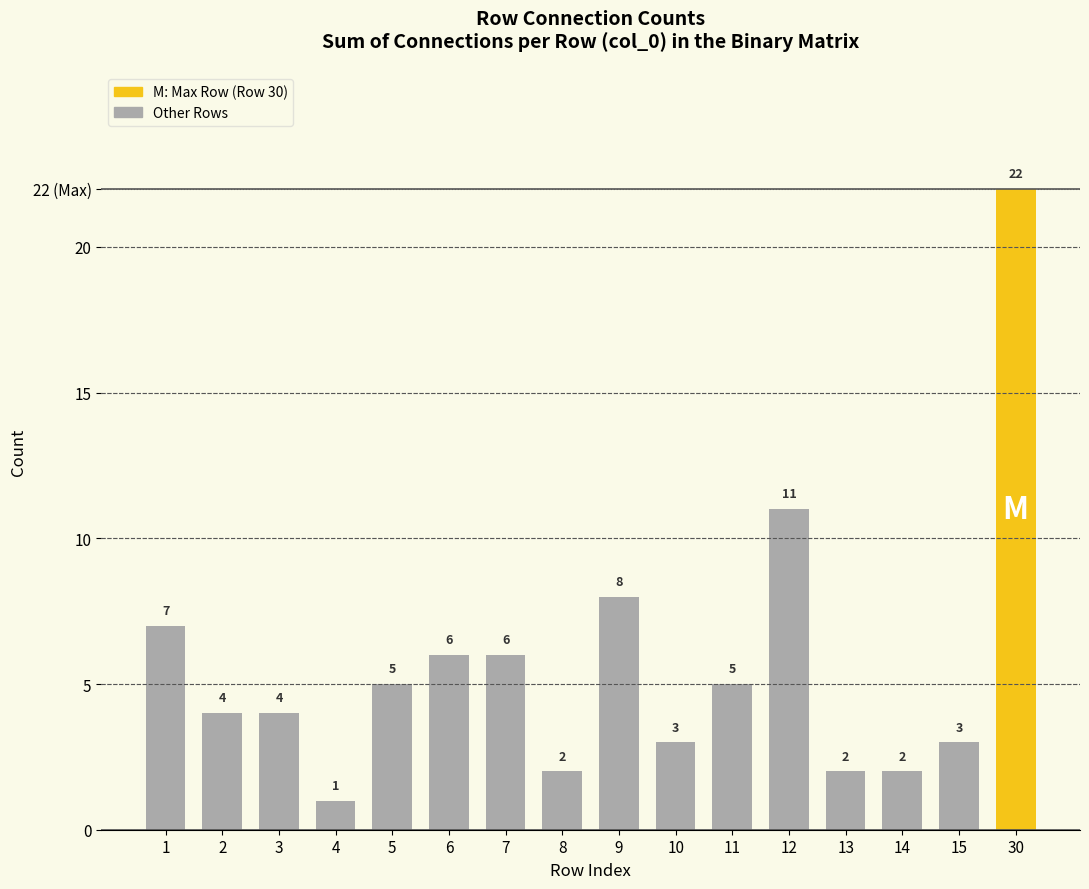

Does the chart contain any negative values?

No